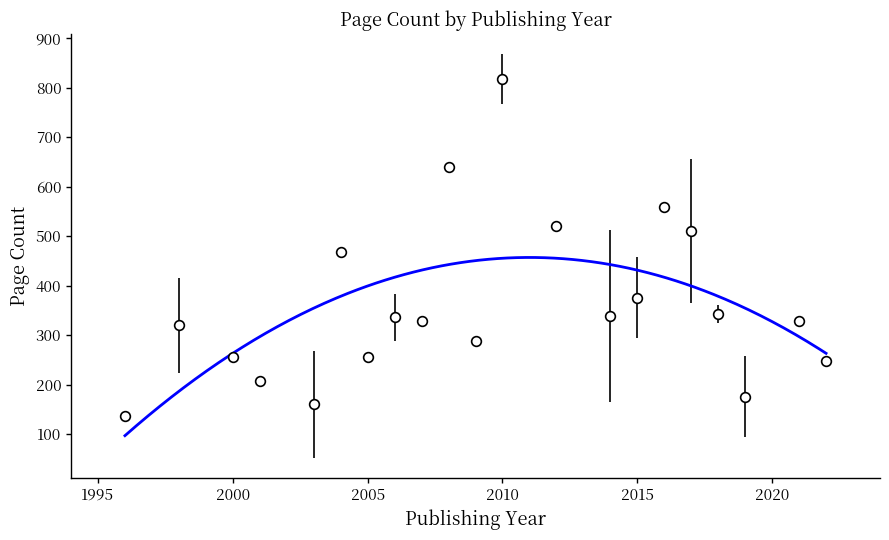

Does the chart have visible grid lines?

No